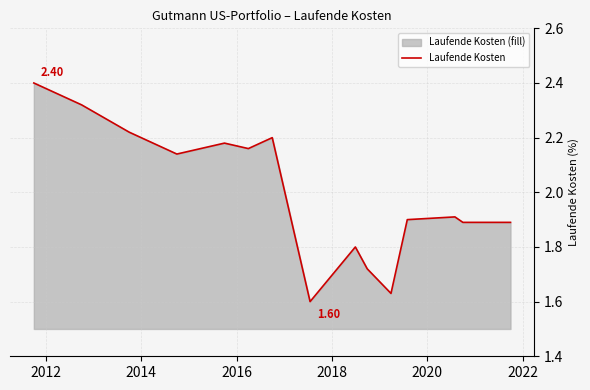

What is the difference between the maximum and minimum values?

0.8